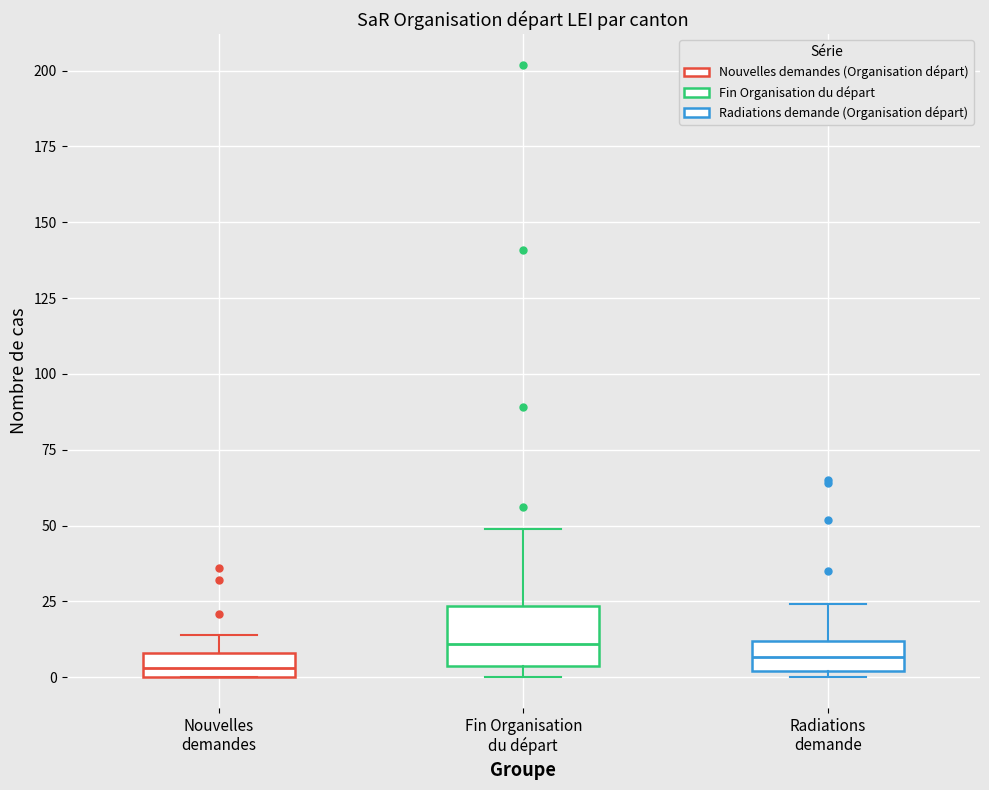

Which box is the tallest, from its lower edge to its upper edge?

Fin Organisation du départ